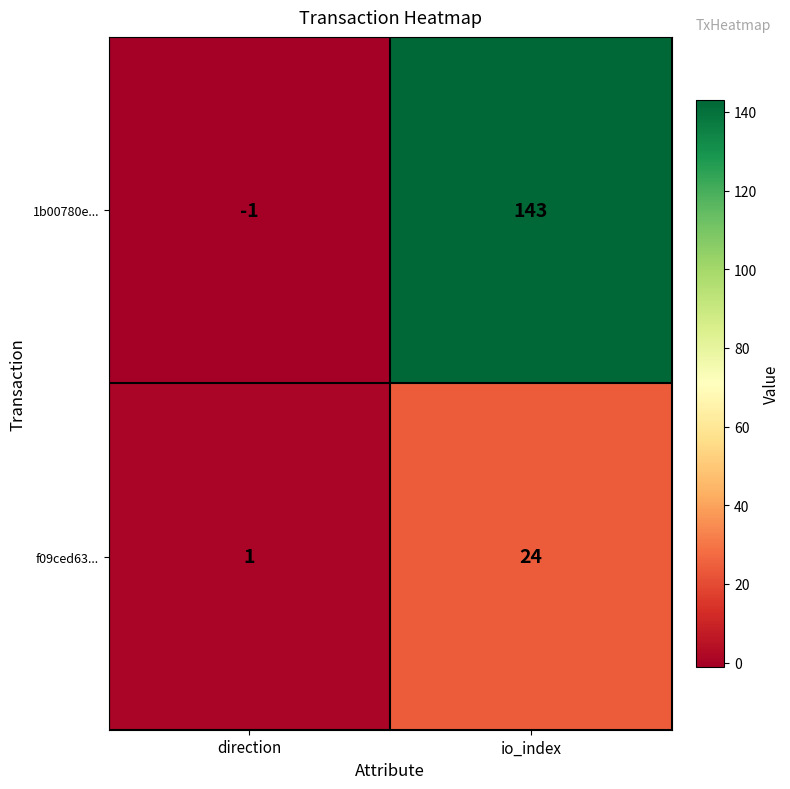

Rank the series at io_index from lowest to highest value.

f09ced63..., 1b00780e...